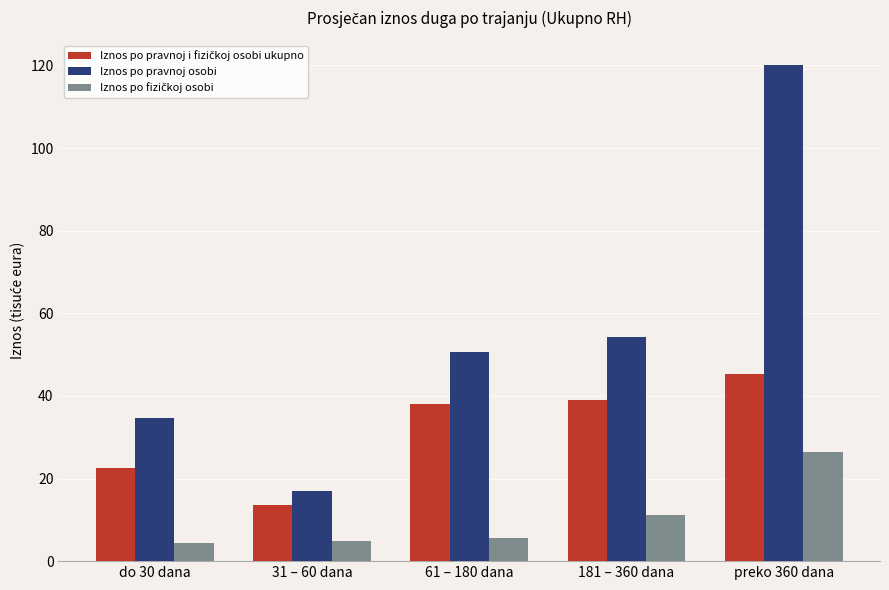

What is the average value of the Iznos po pravnoj osobi series?

55.3